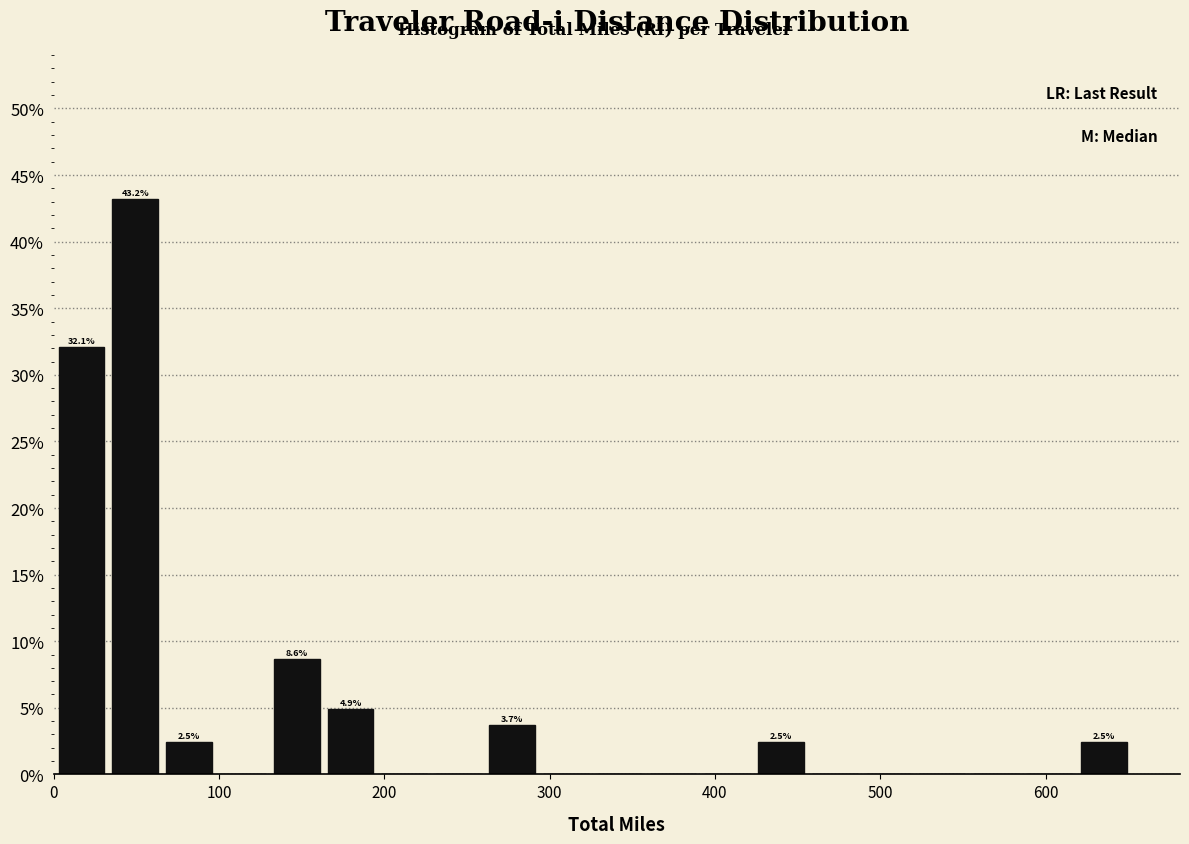

Read against the x-axis, roughly where is the centre of the tallest bar?

50